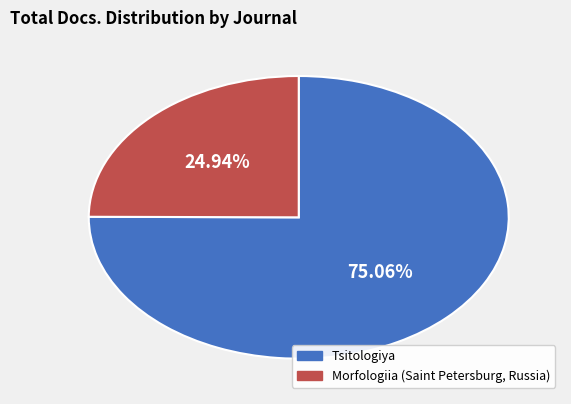

Is the sum of Tsitologiya and Morfologiia (Saint Petersburg, Russia) greater than half?

Yes